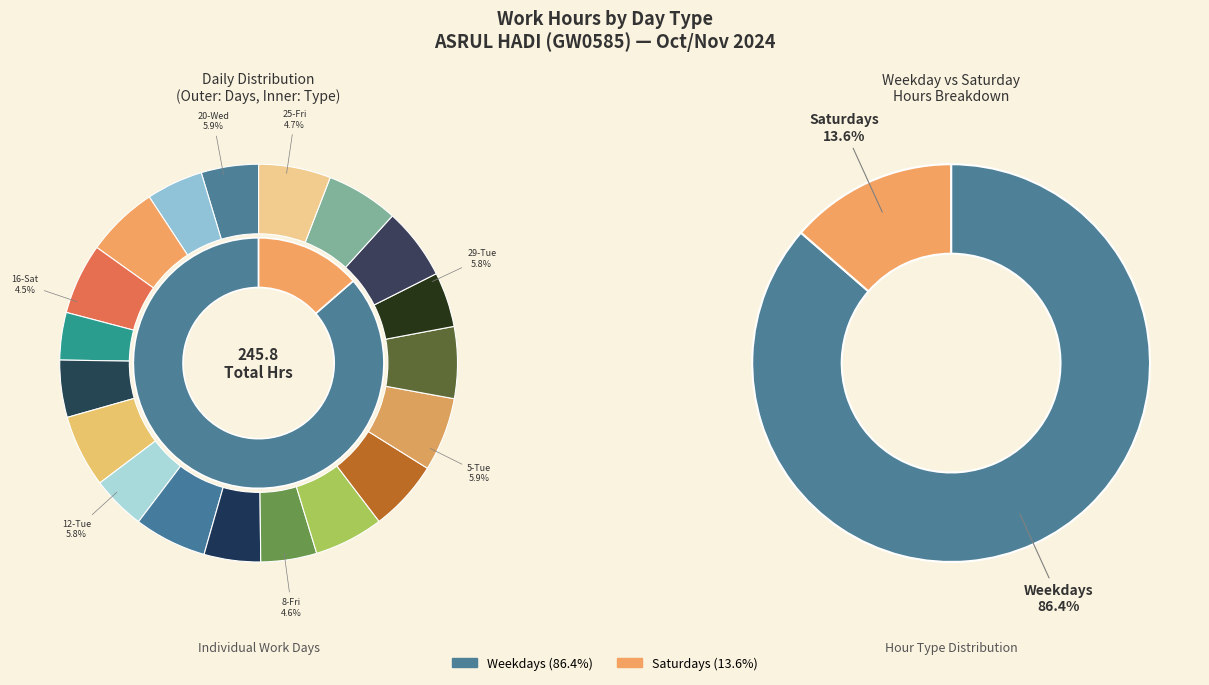

To the nearest percent, what portion does 7-Thu represent?

6%